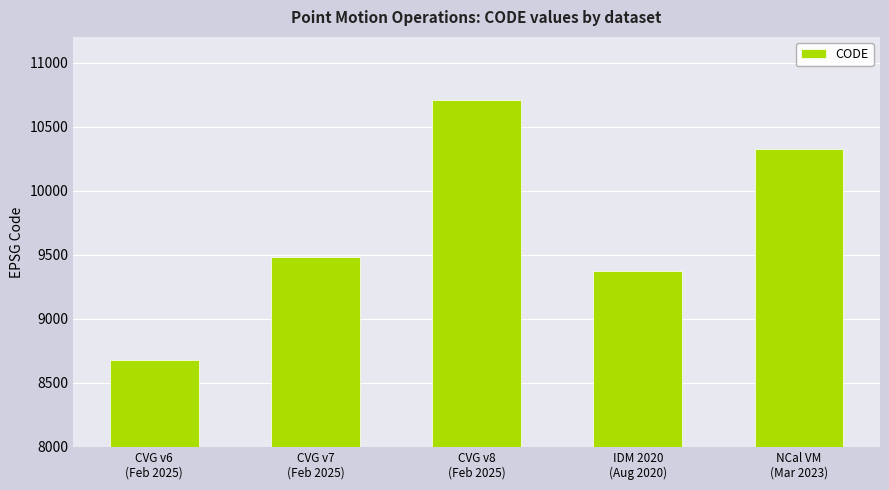

What is the maximum value shown in the chart?

10707